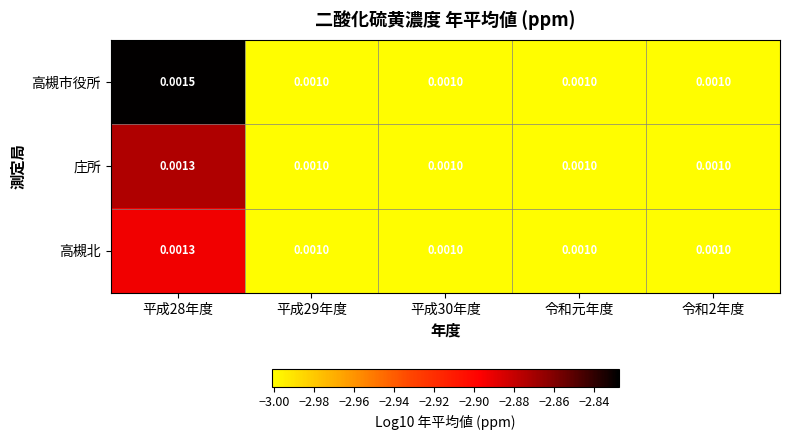

Between 平成28年度 and 令和2年度, which series saw the biggest shift?

高槻市役所